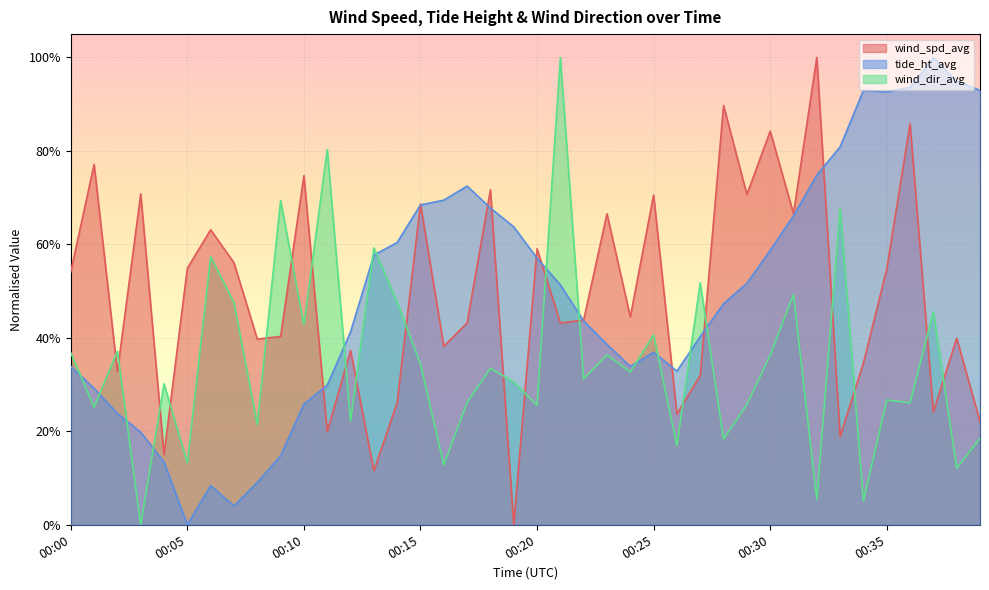

Is the value of wind_dir_avg at 00:16 greater than the value of wind_spd_avg at 00:09?

No